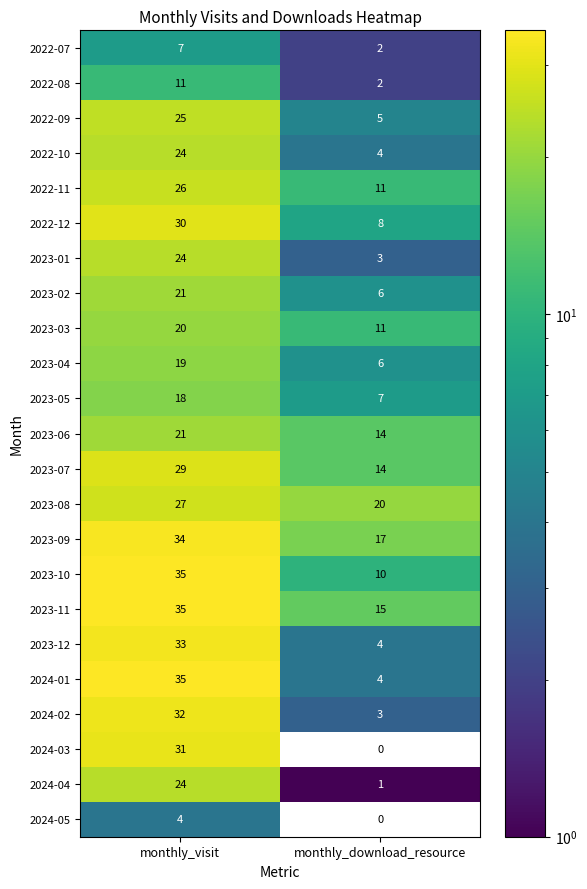

Which series has the largest total across all categories?

2023-09